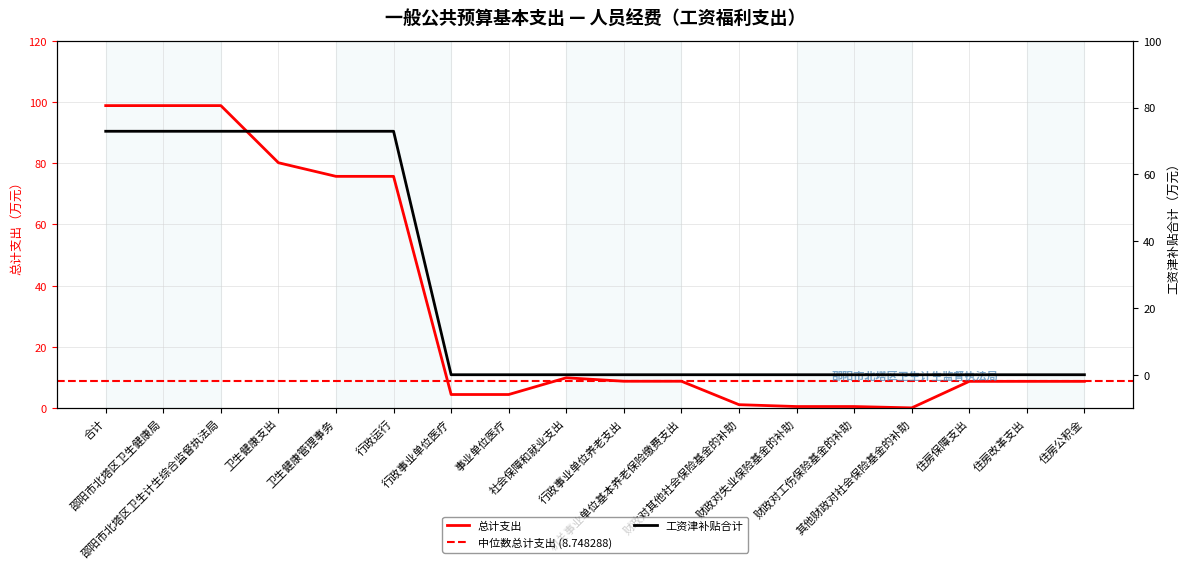

Reading right to left, what are all the values shown in this chart?

总计: 8.7	8.7	8.7	0.1	0.5	0.5	1.1	8.8	8.8	9.9	4.4	4.4	75.7	75.7	80.2	98.8	98.8	98.8
工资津补贴合计: 0.0	0.0	0.0	0.0	0.0	0.0	0.0	0.0	0.0	0.0	0.0	0.0	72.9	72.9	72.9	72.9	72.9	72.9